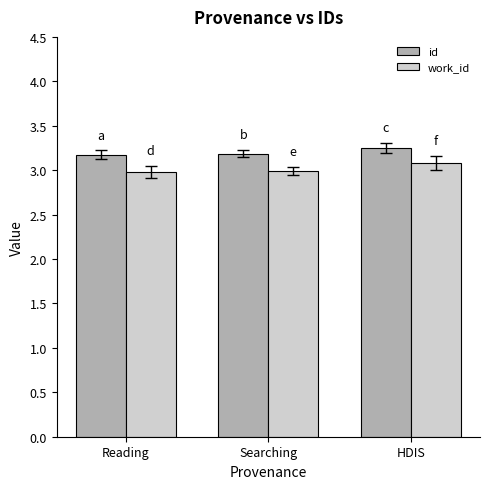

Does the chart contain stacked bars?

No